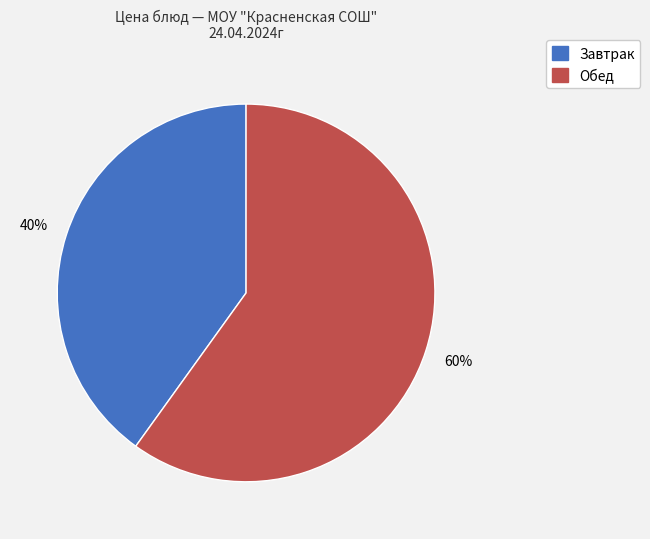

To the nearest percent, what is the combined percentage of Завтрак and Обед?

100%